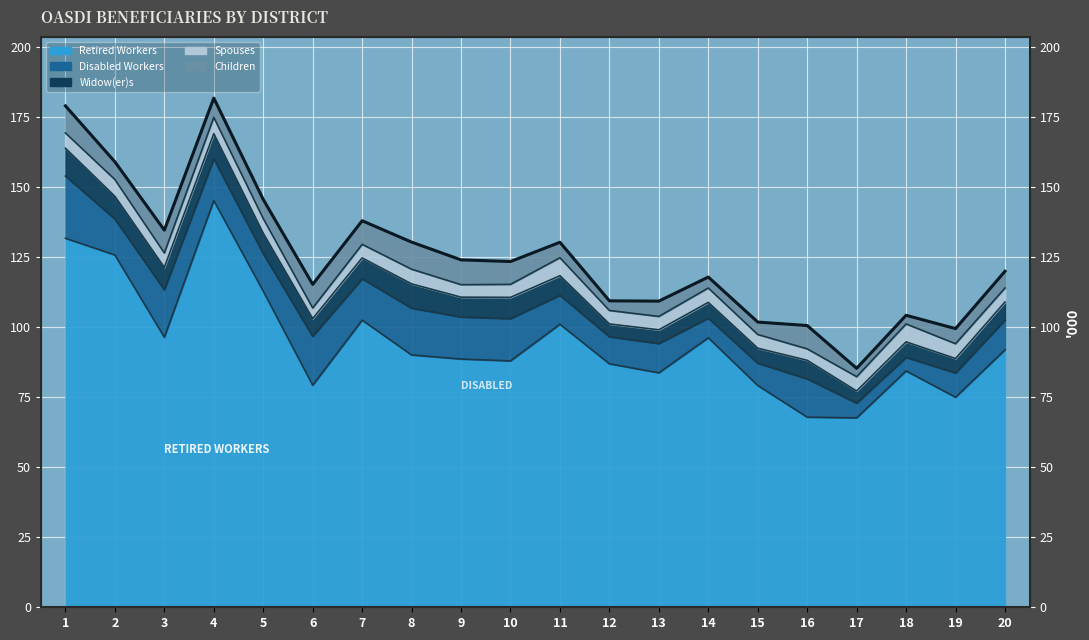

At which category does the data reach its first local valley?

3